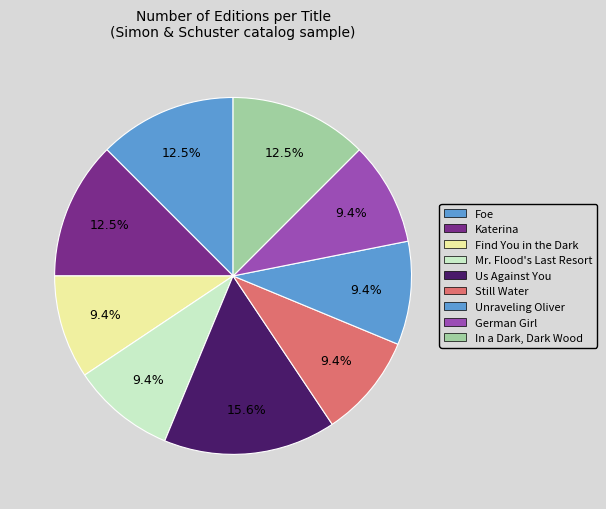

What is the largest slice in the pie chart?

Us Against You